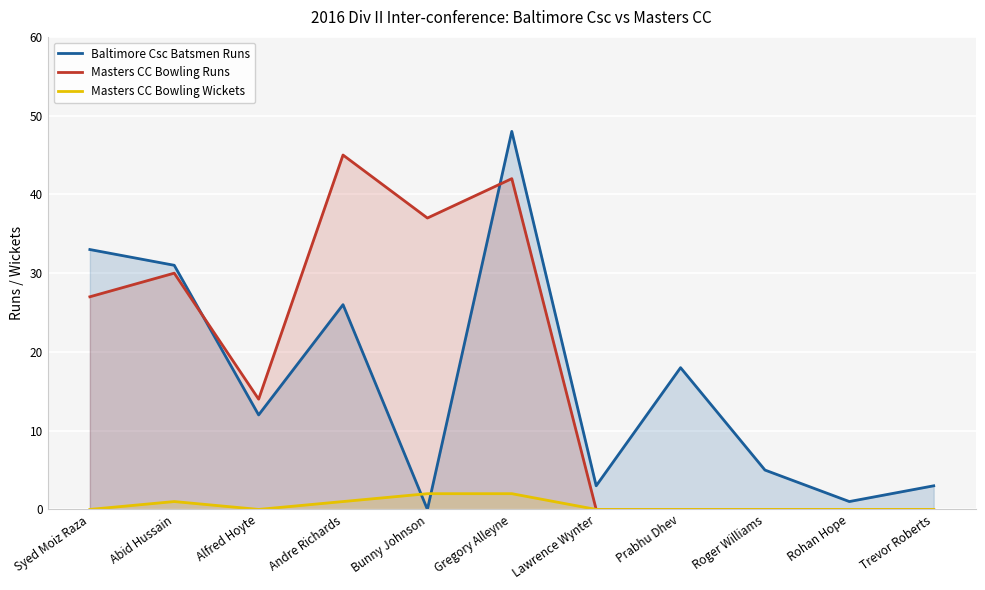

What is the greatest value displayed?

48